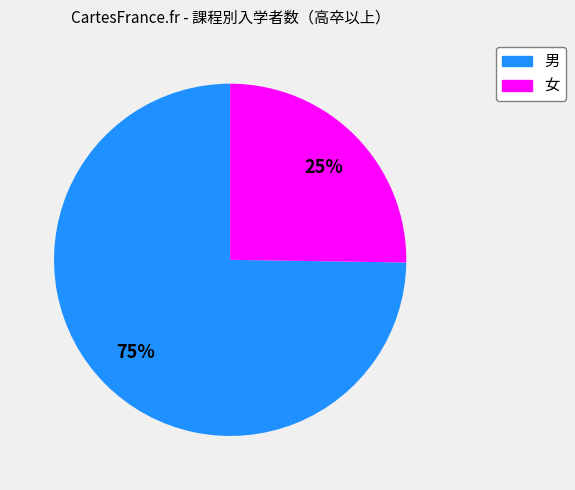

To the nearest percent, what is the difference between the 男 and 女 slice percentages?

50%